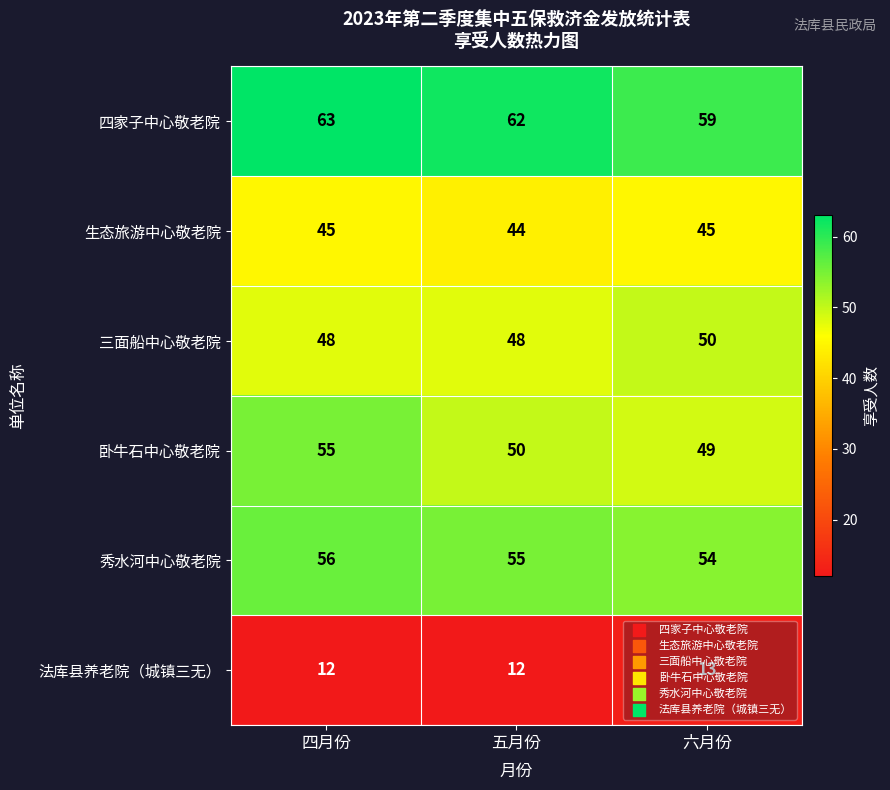

At which label is 生态旅游中心敬老院 closest to 44?

五月份